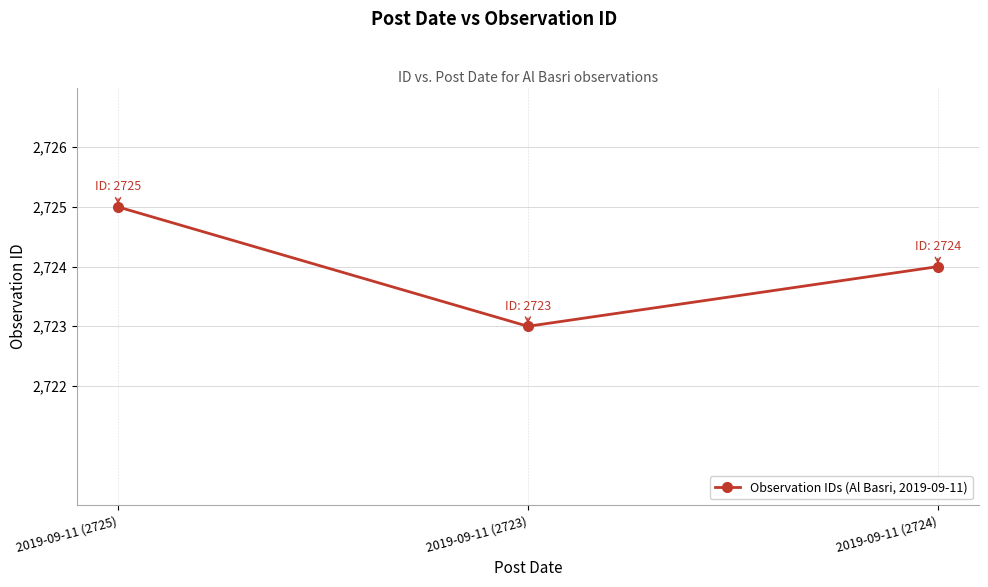

What position from the left is 2019-09-11 (2724)?

3